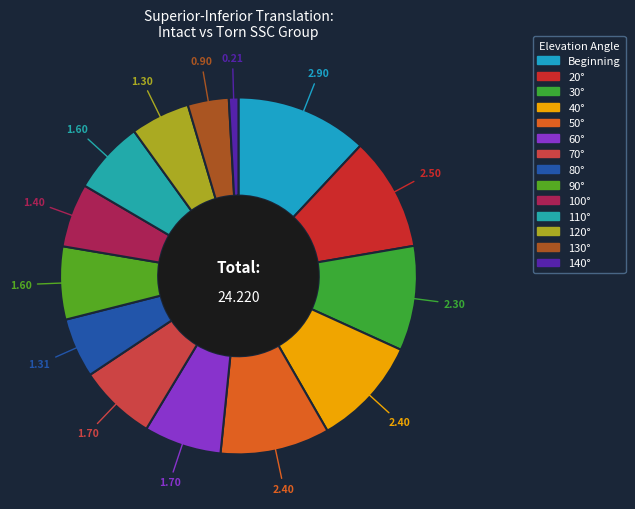

How many slices are in this pie chart?

14